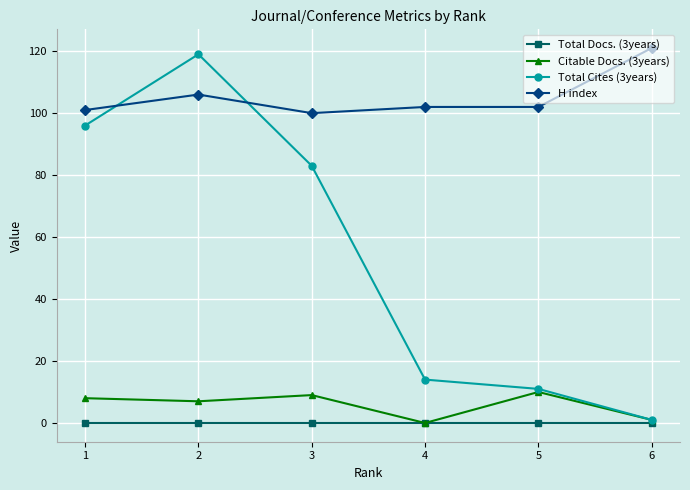

True or false: Total Cites (3years) and H index intersect in this chart.

True